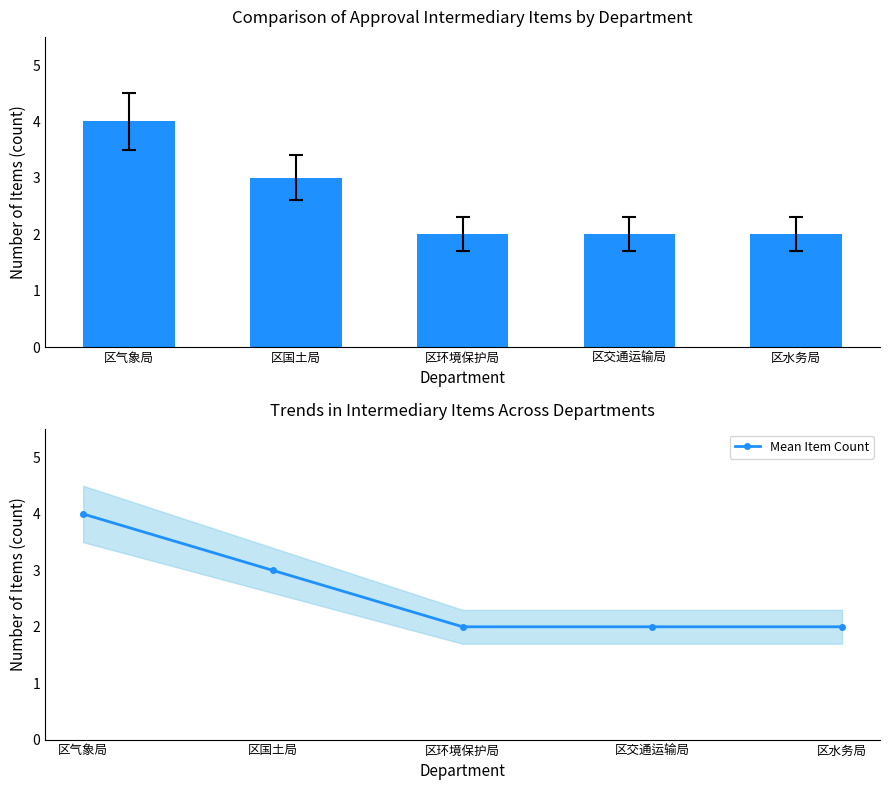

At which category is the sum across all series the highest?

区气象局